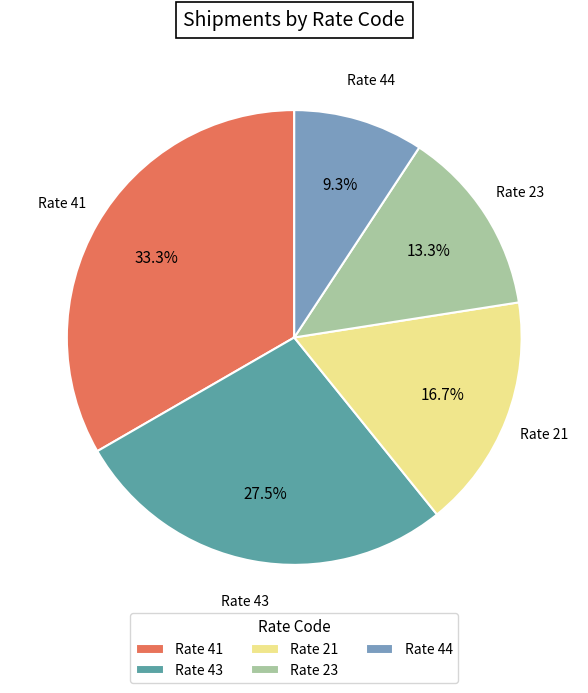

Rank the categories by value from lowest to highest.

Rate 44, Rate 23, Rate 21, Rate 43, Rate 41